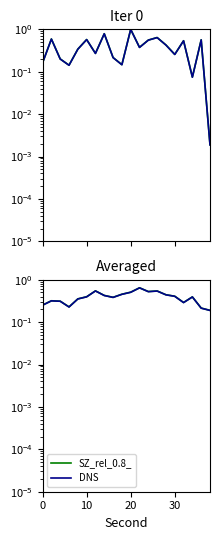

How many lines are shown in the chart?

2